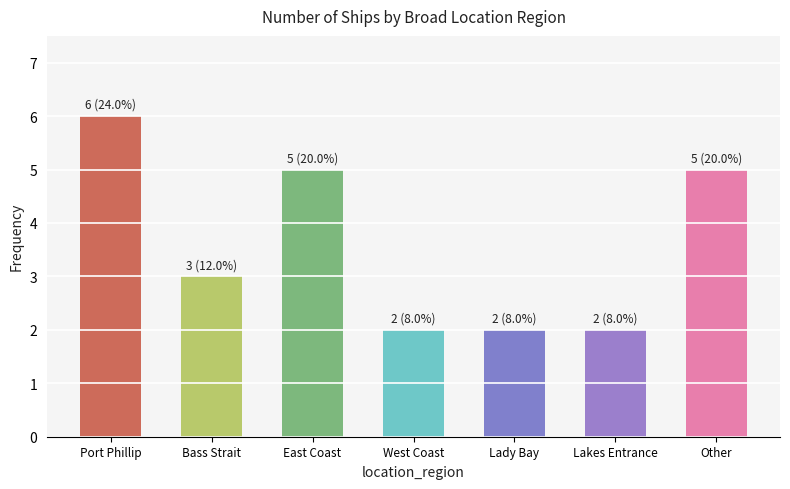

What is the average value?

4